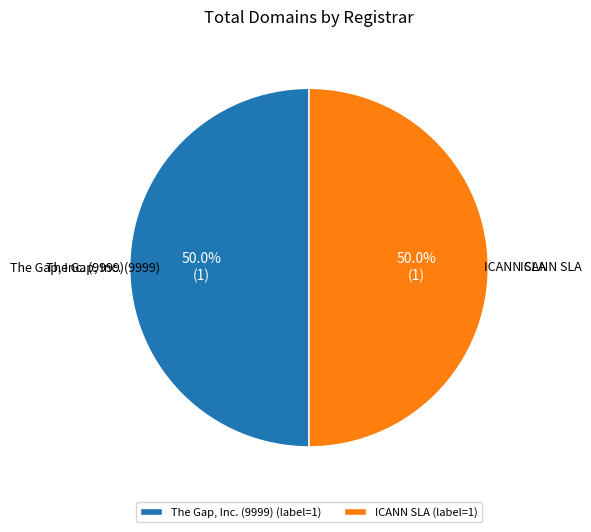

Approximately how many times larger is the value at ICANN SLA (label=1) compared to The Gap, Inc. (9999) (label=1)?

1.0